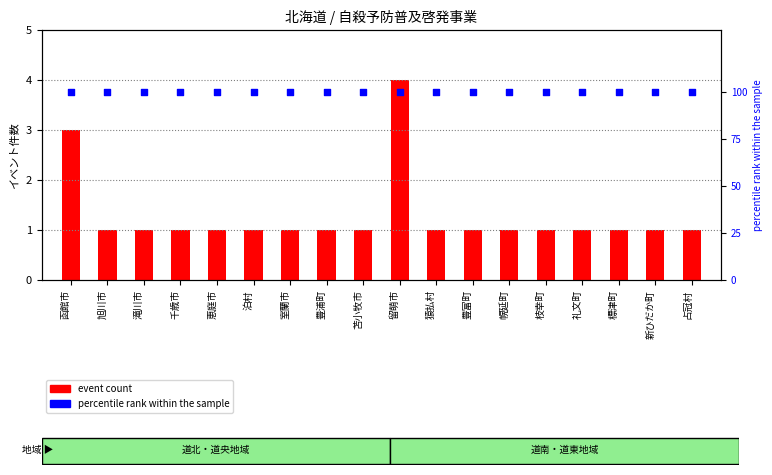

Which series reaches the maximum Y coordinate?

percentile rank within the sample